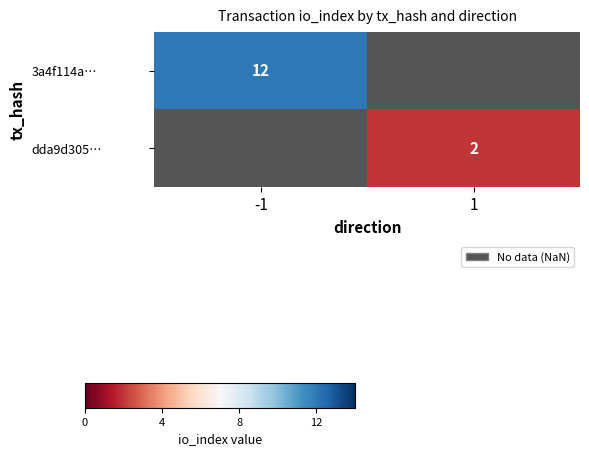

Is it true that dda9d305… equals 2 at 1?

True